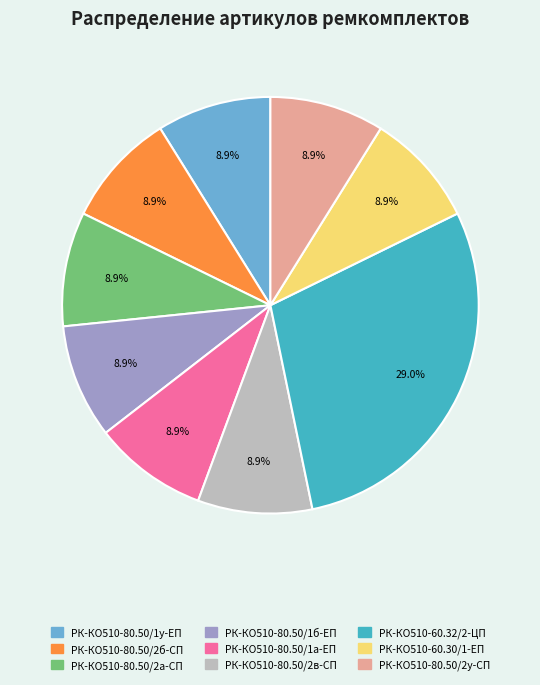

Combined, do РК-КО510-80.50/1у-ЕП and РК-КО510-80.50/2а-СП account for over 50%?

No